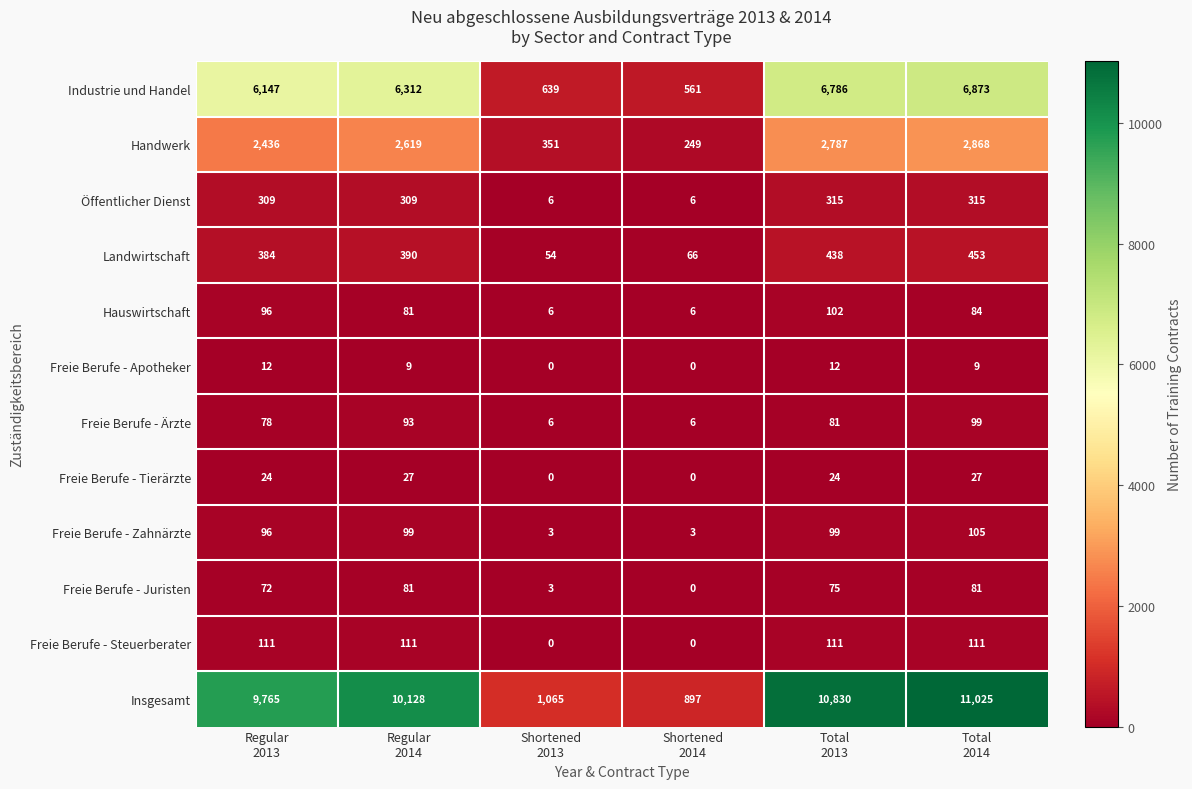

What is the difference between the maximum and second lowest values in the Hauswirtschaft series?

96